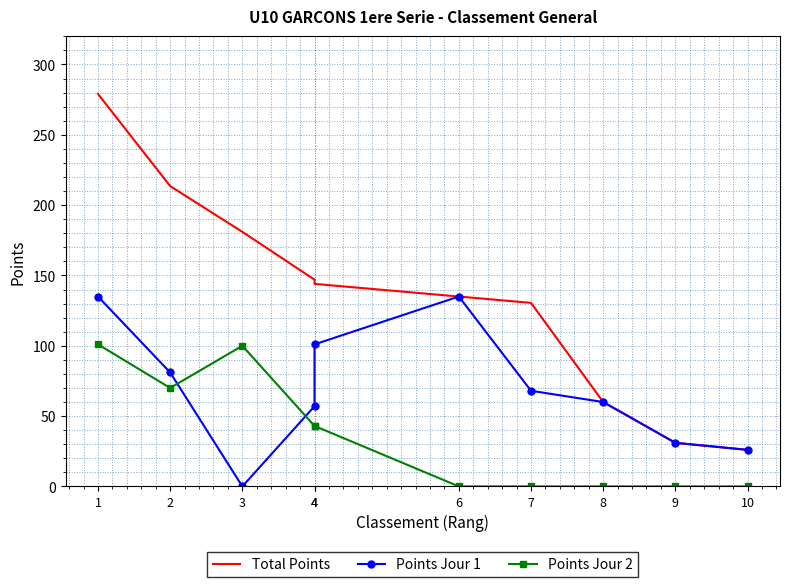

Is it true that Total Points equals 26.9 at 7?

False